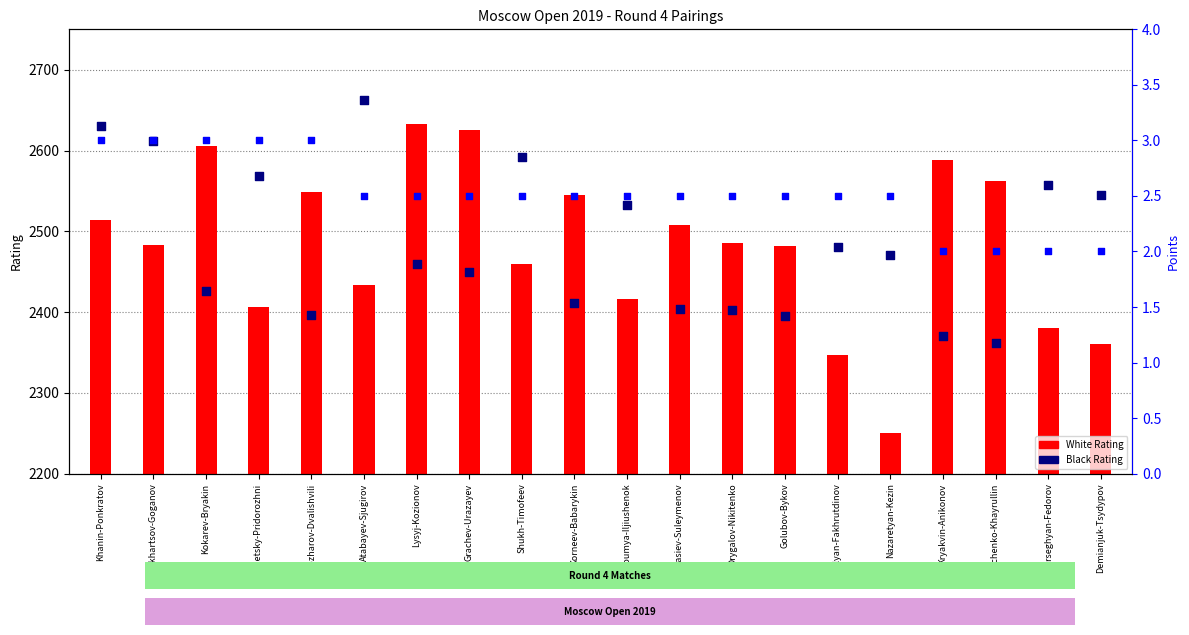

At how many categories does at least one series exceed 777?

20